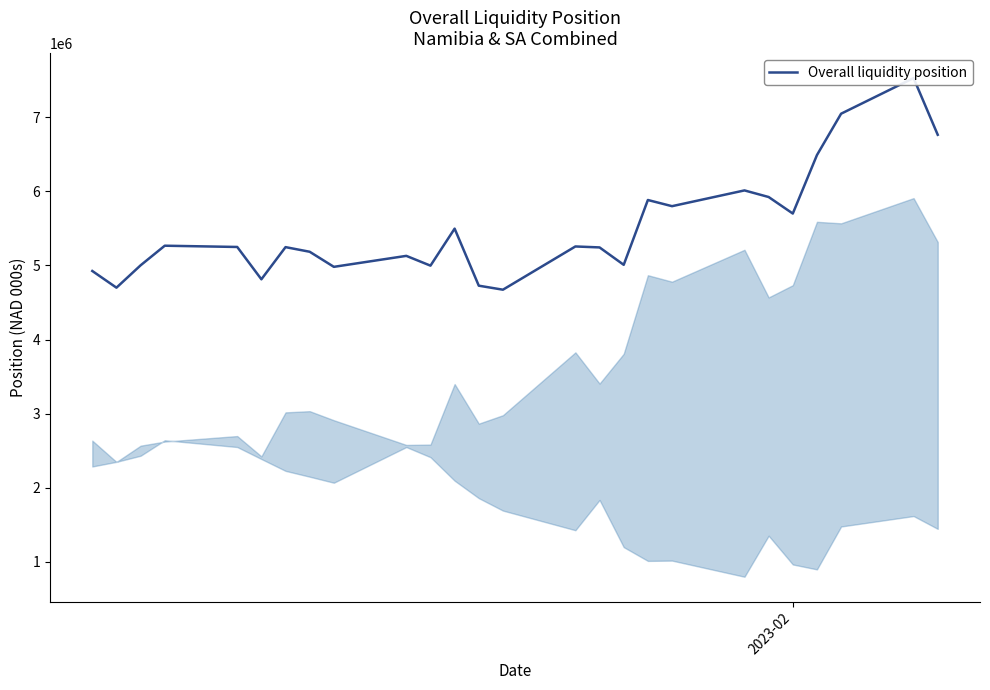

What is the minimum value shown in the chart?

4673439.1